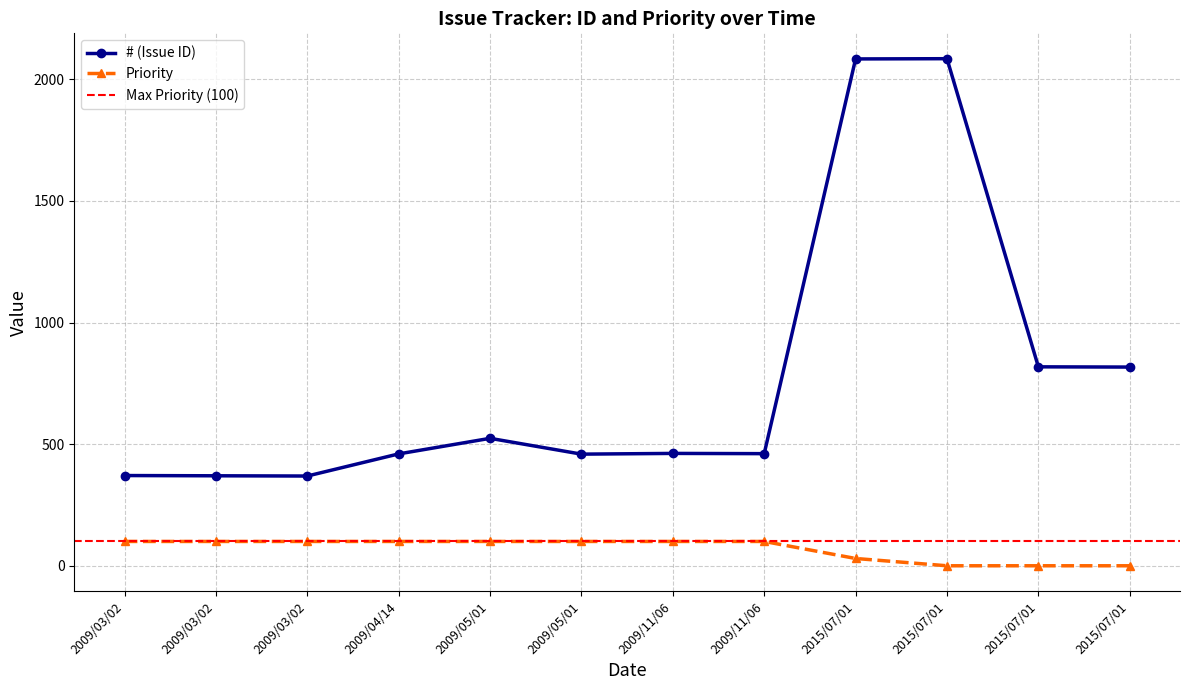

True or false: Priority has a value of 62 at 2009/03/02.

False